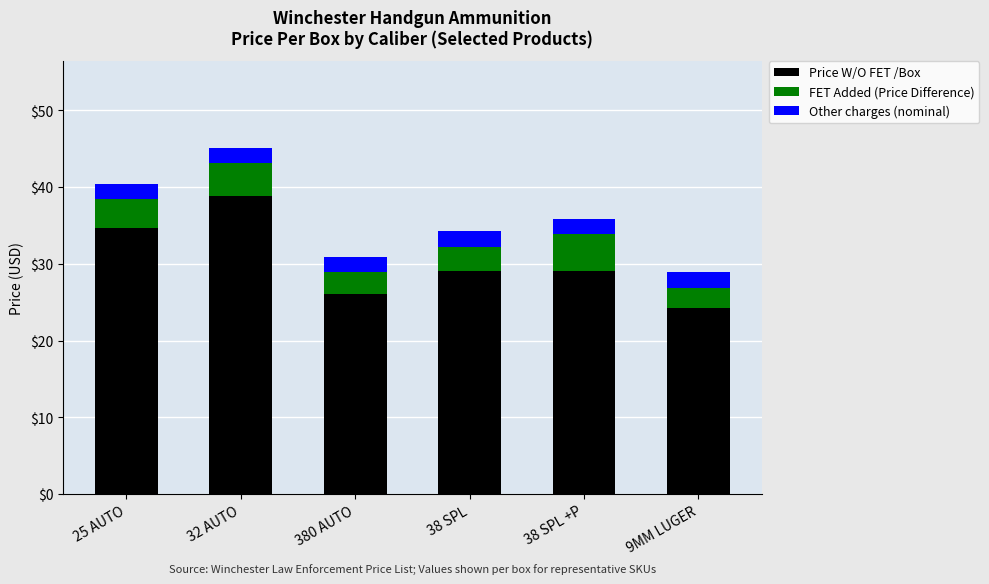

True or false: Price W/O FET /Box has a value of 29.1 at 38 SPL +P.

True